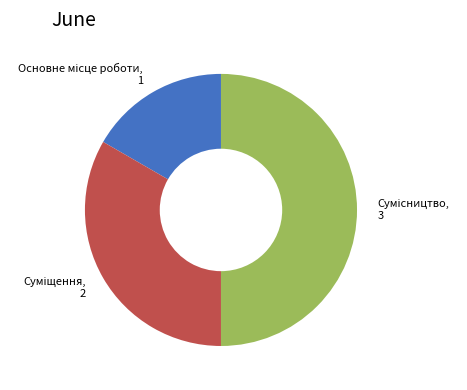

Does Сумісництво account for over 50% of the chart?

No